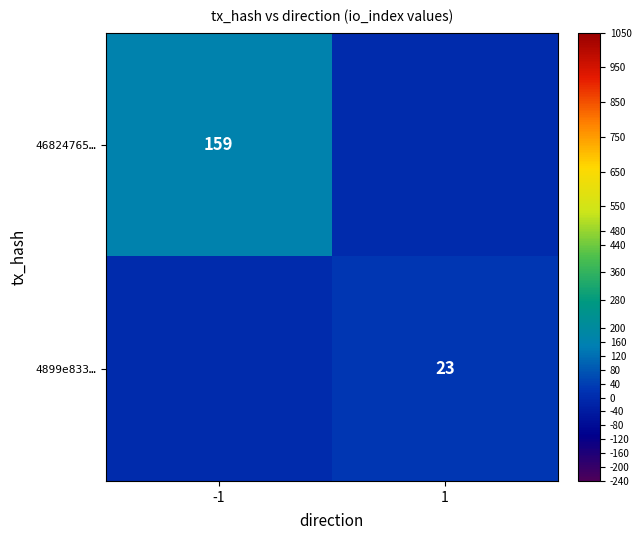

True or false: 46824765… has a value of 279 at -1.

False